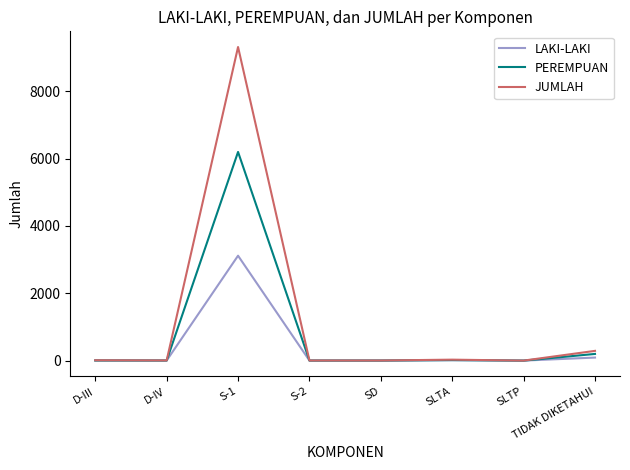

Which series has the largest total across all categories?

JUMLAH